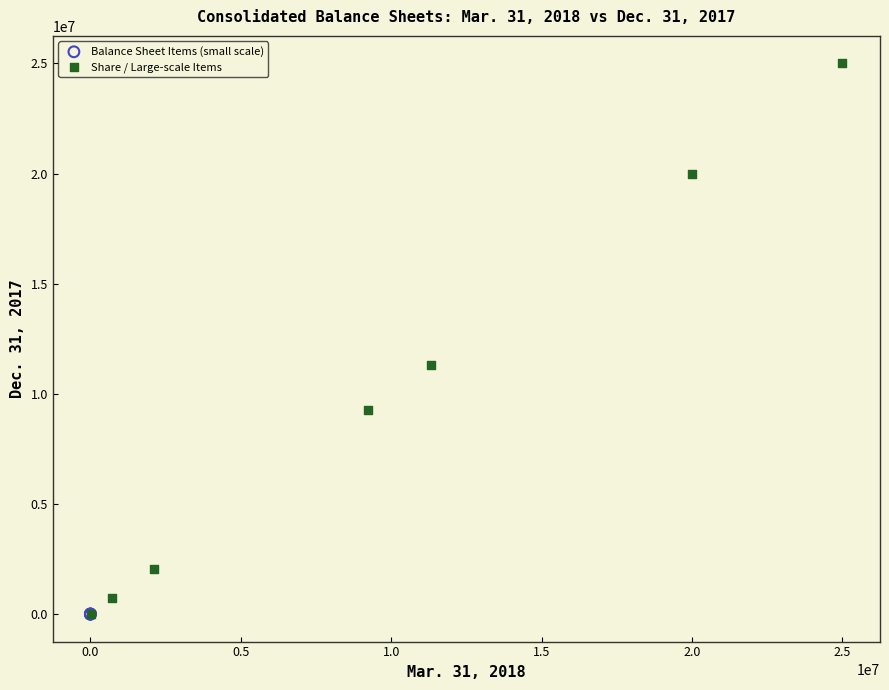

Which series reaches the maximum Y coordinate?

Share / Large-scale Items